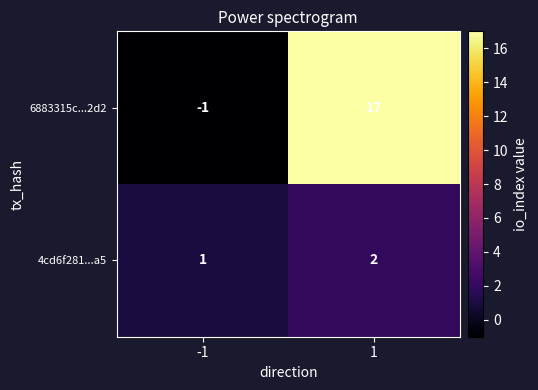

Reading right to left, list all the values displayed in this chart.

6883315c...2d2: 1=17	-1=-1
4cd6f281...a5: 1=2	-1=1